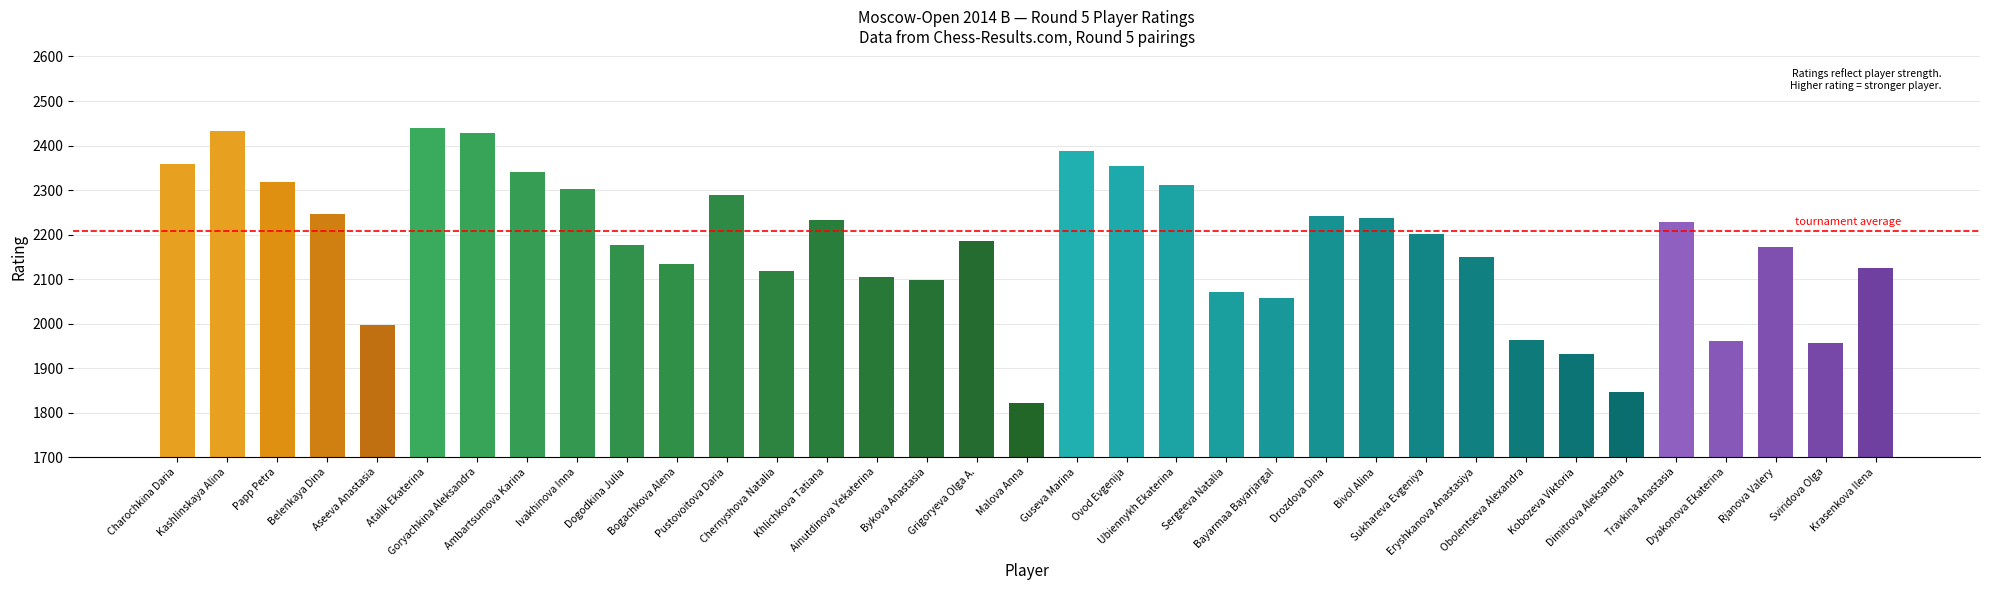

What is the value of the 31st bar from the left?

2228